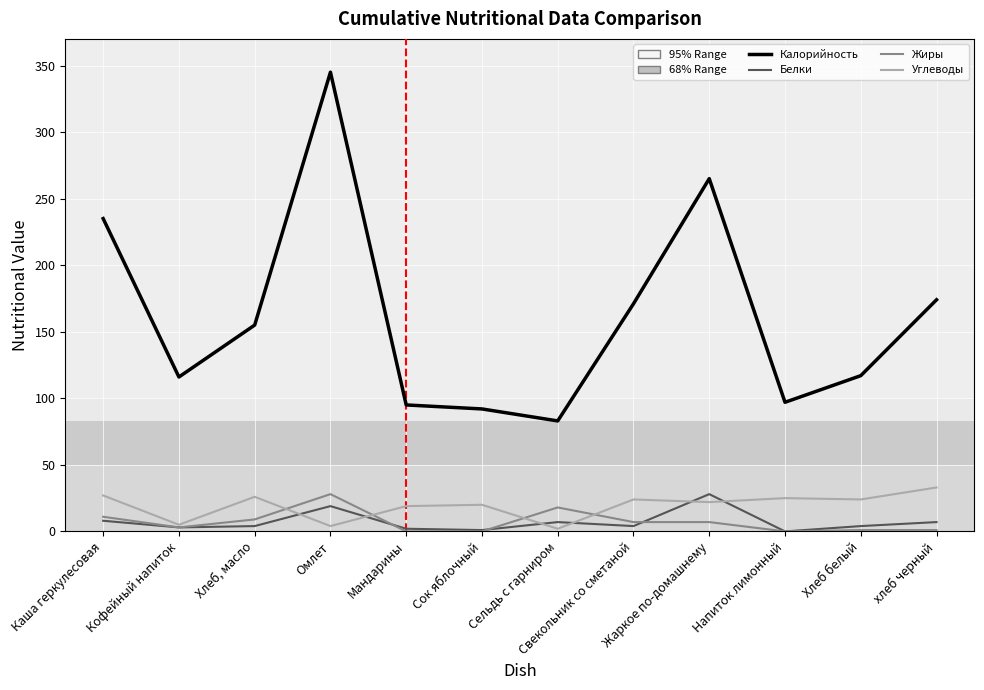

Which series has the largest total across all categories?

Калорийность